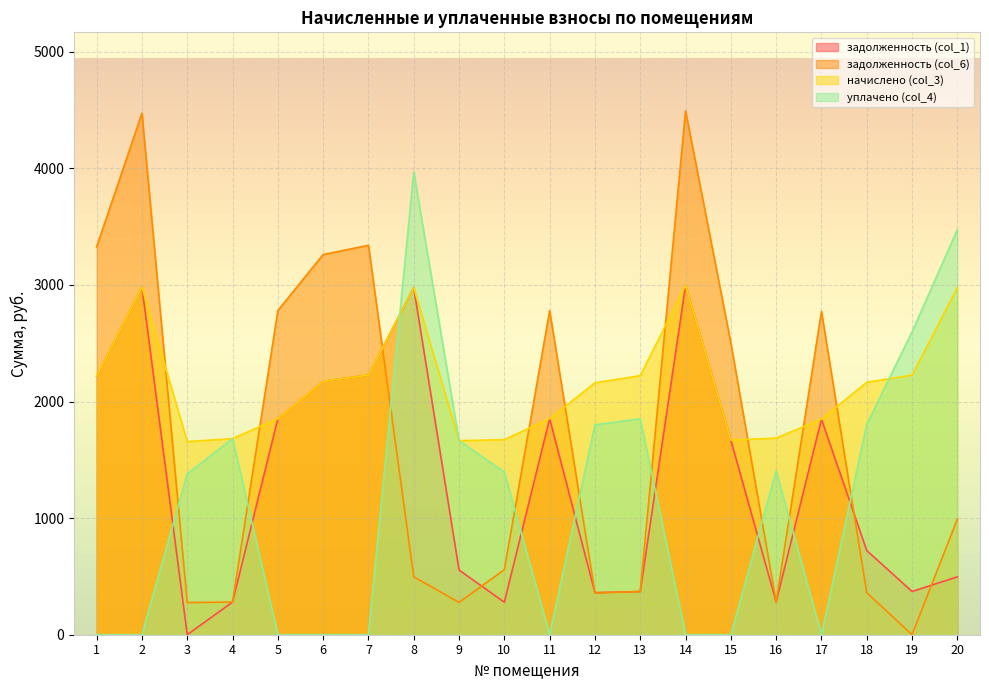

What is the sum of the задолженность (col_1) values at 16 and 8?

3258.9